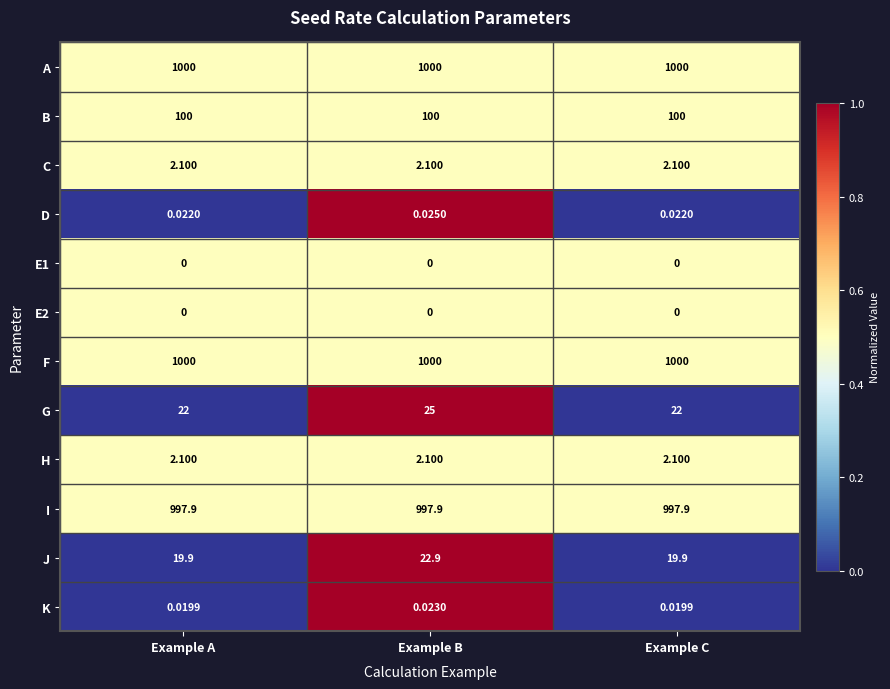

Is the value of J at Example C greater than the value of A at Example B?

No